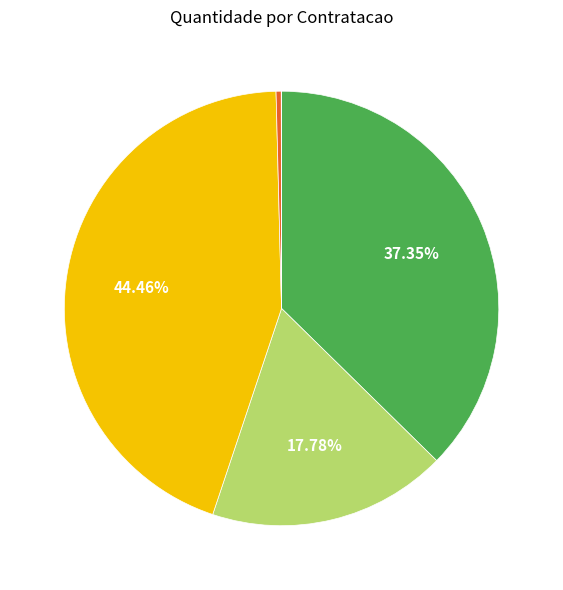

Is there a majority slice in this chart?

No